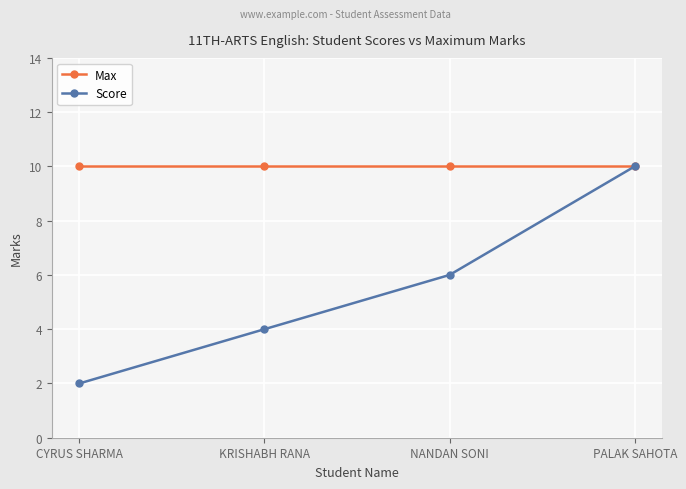

At which category is the sum across all series the highest?

PALAK SAHOTA